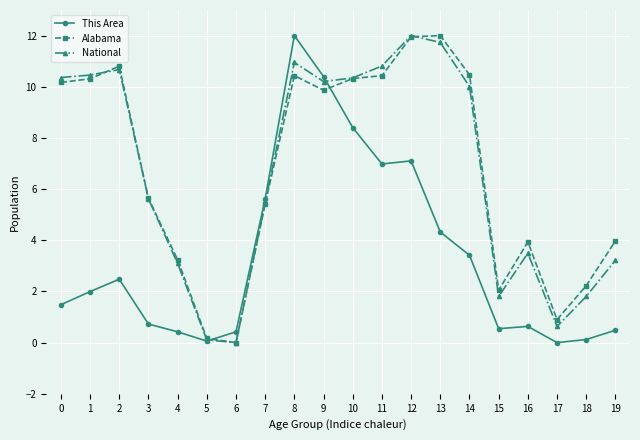

How many series are shown in this chart?

3